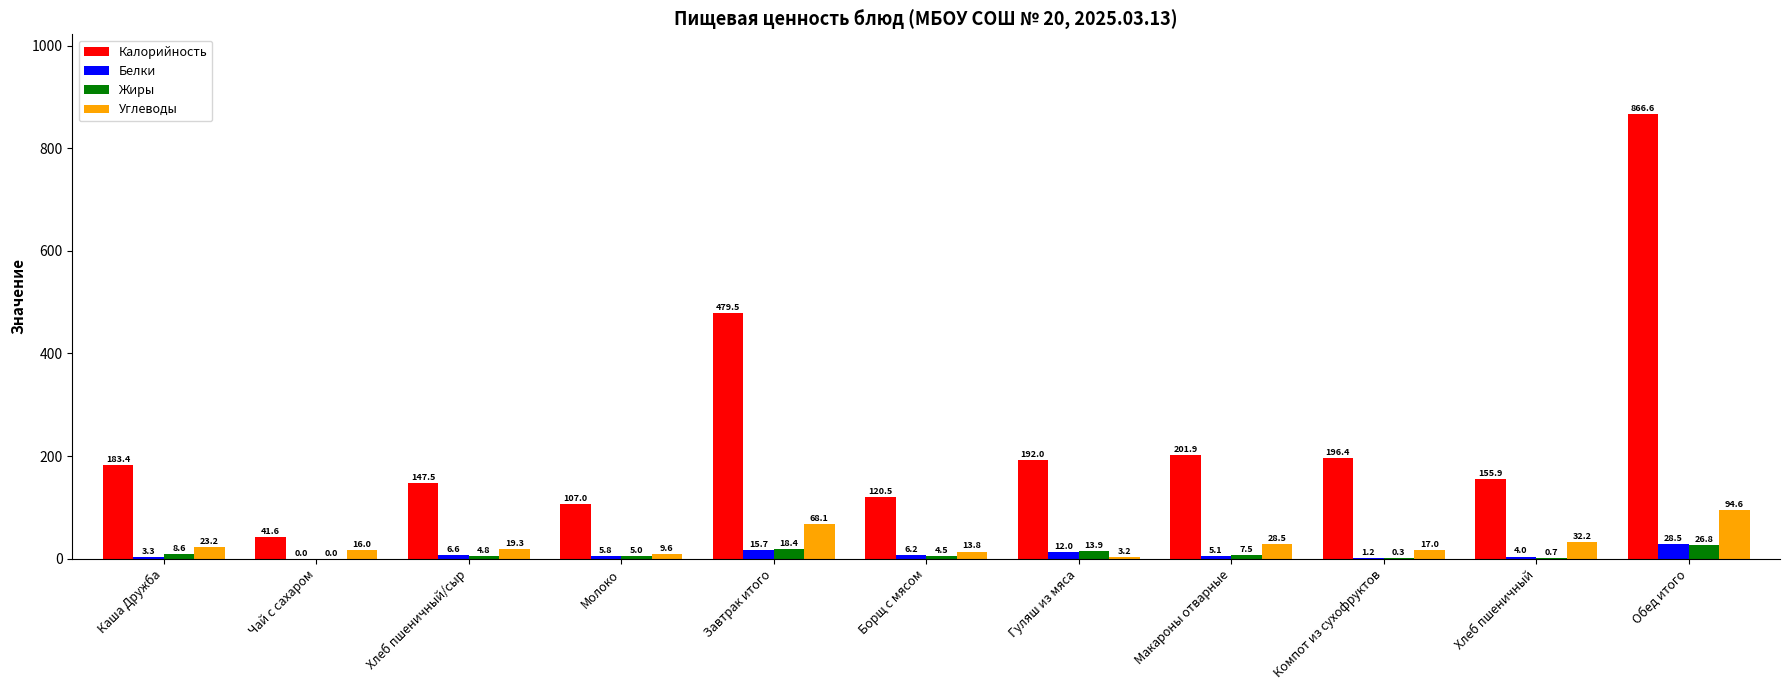

Is the value of Белки at Компот из сухофруктов greater than the value of Углеводы at Гуляш из мяса?

No